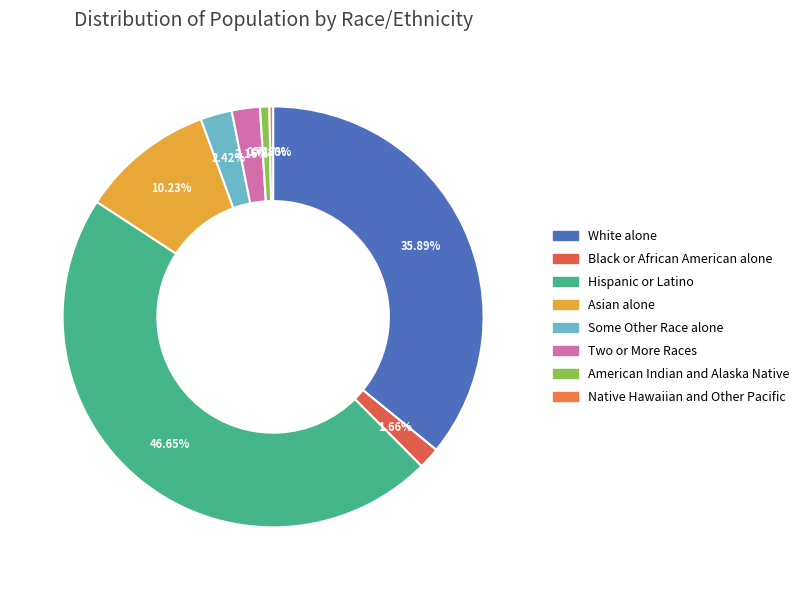

What is the smallest slice in the pie chart?

Native Hawaiian and Other Pacific